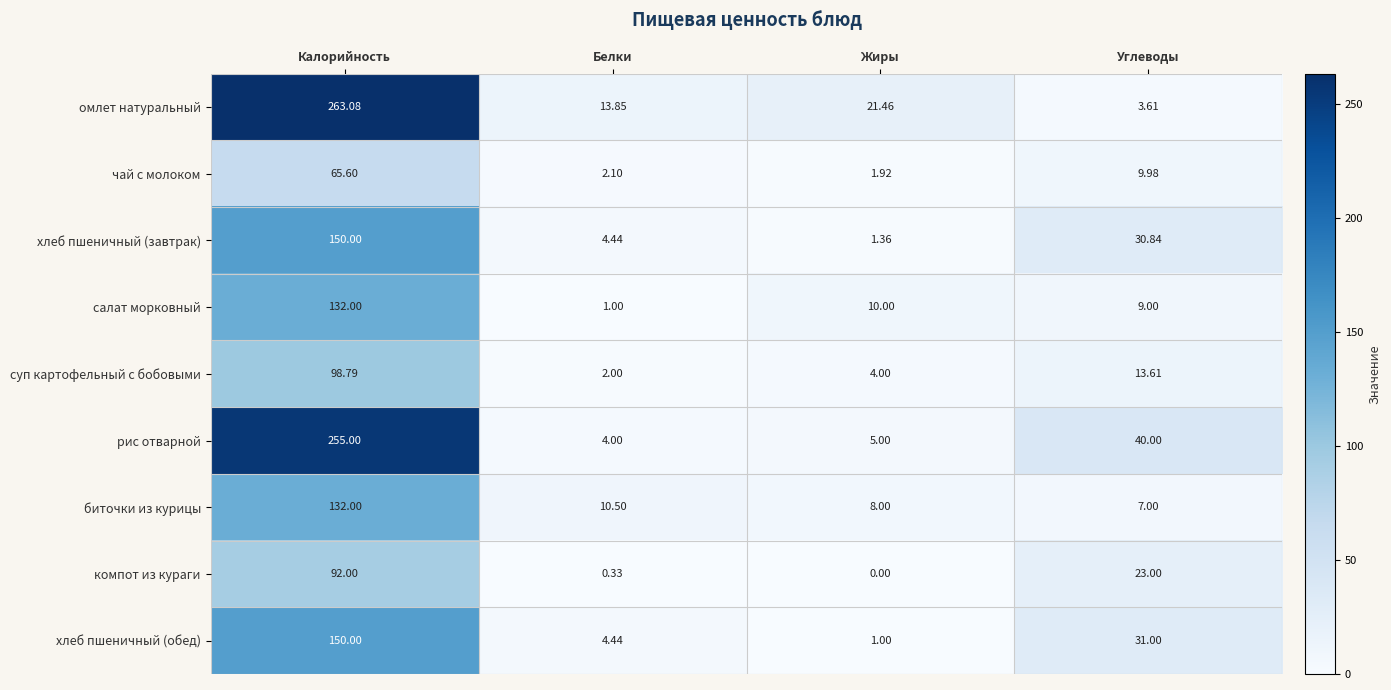

At which label is компот из кураги closest to 46?

Углеводы